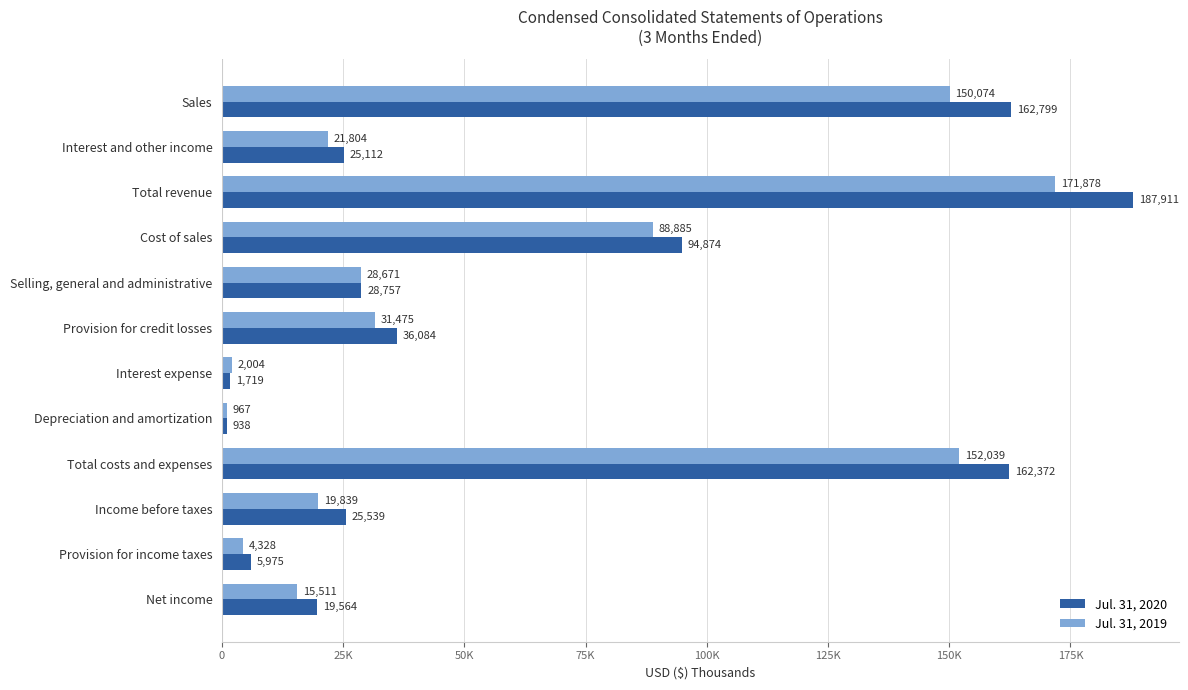

At which label is Jul. 31, 2020 closest to 94424?

Cost of sales